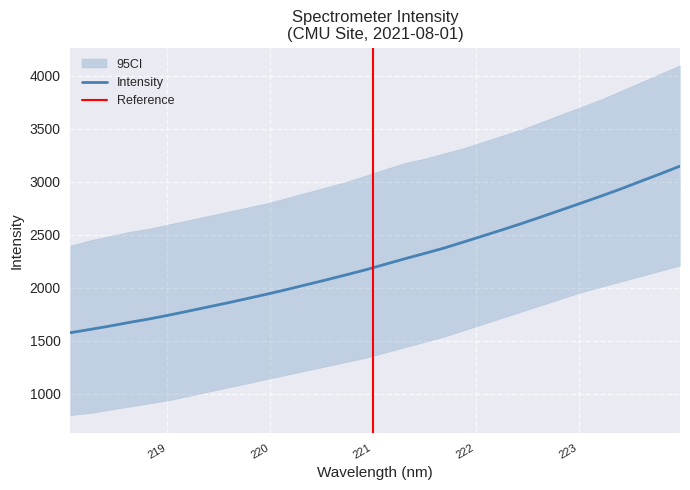

What is the sum of the values at 220.1623 and 219.0156?

3728.8